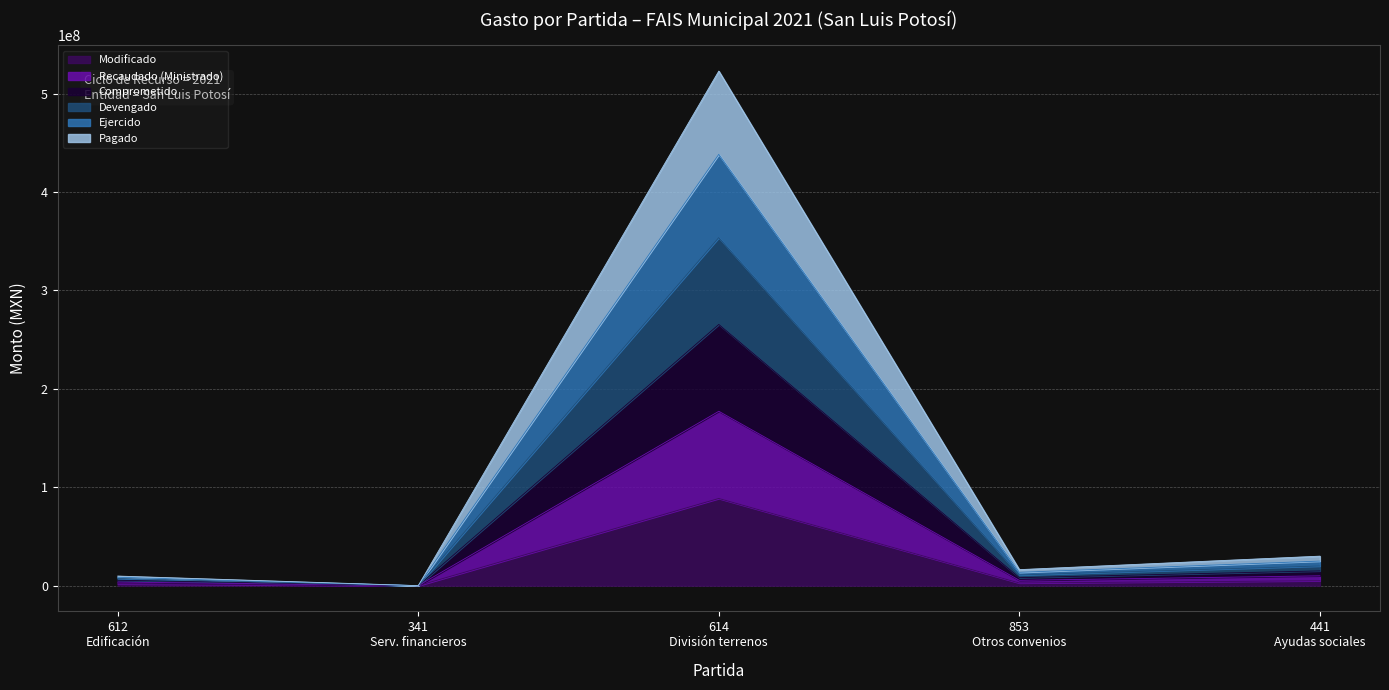

Rank the series at 441 Ayudas sociales from lowest to highest value.

Modificado, Recaudado (Ministrado), Devengado, Comprometido, Pagado, Ejercido